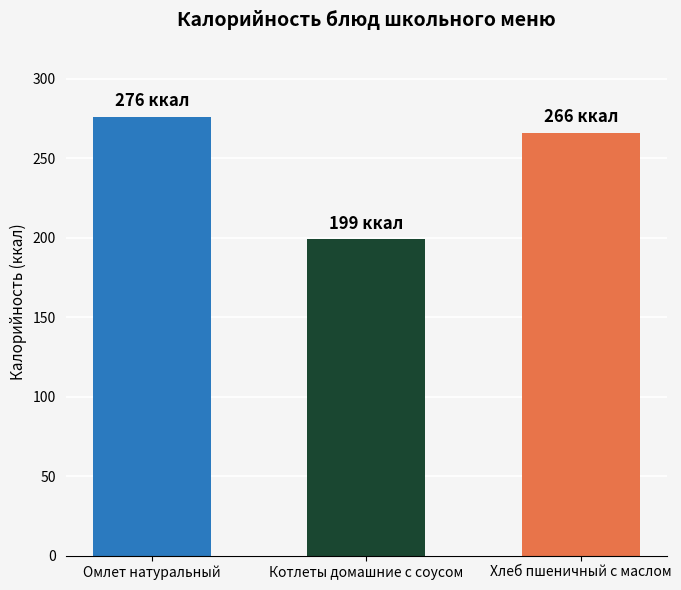

List the labels in order of value, largest first.

Омлет натуральный, Хлеб пшеничный с маслом, Котлеты домашние с соусом